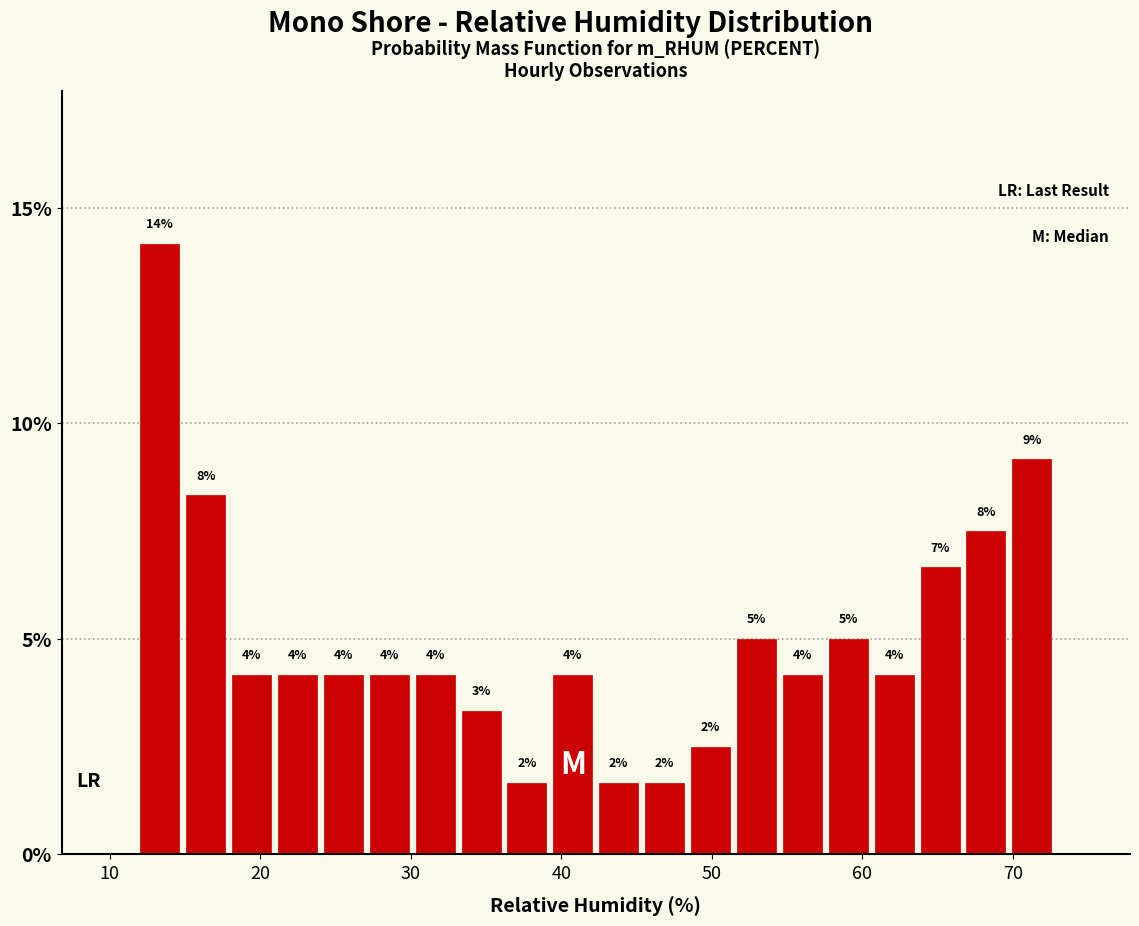

Read against the x-axis, roughly where is the centre of the tallest bar?

13